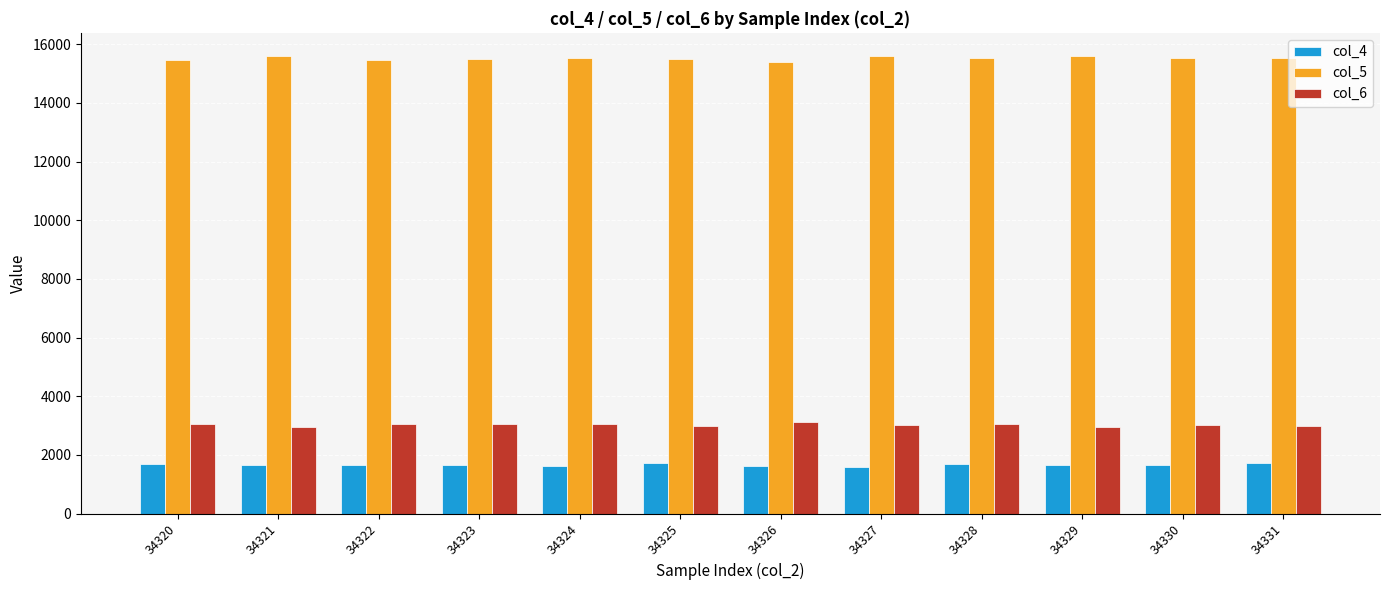

What is the difference between the highest and lowest values at 34327?

13993